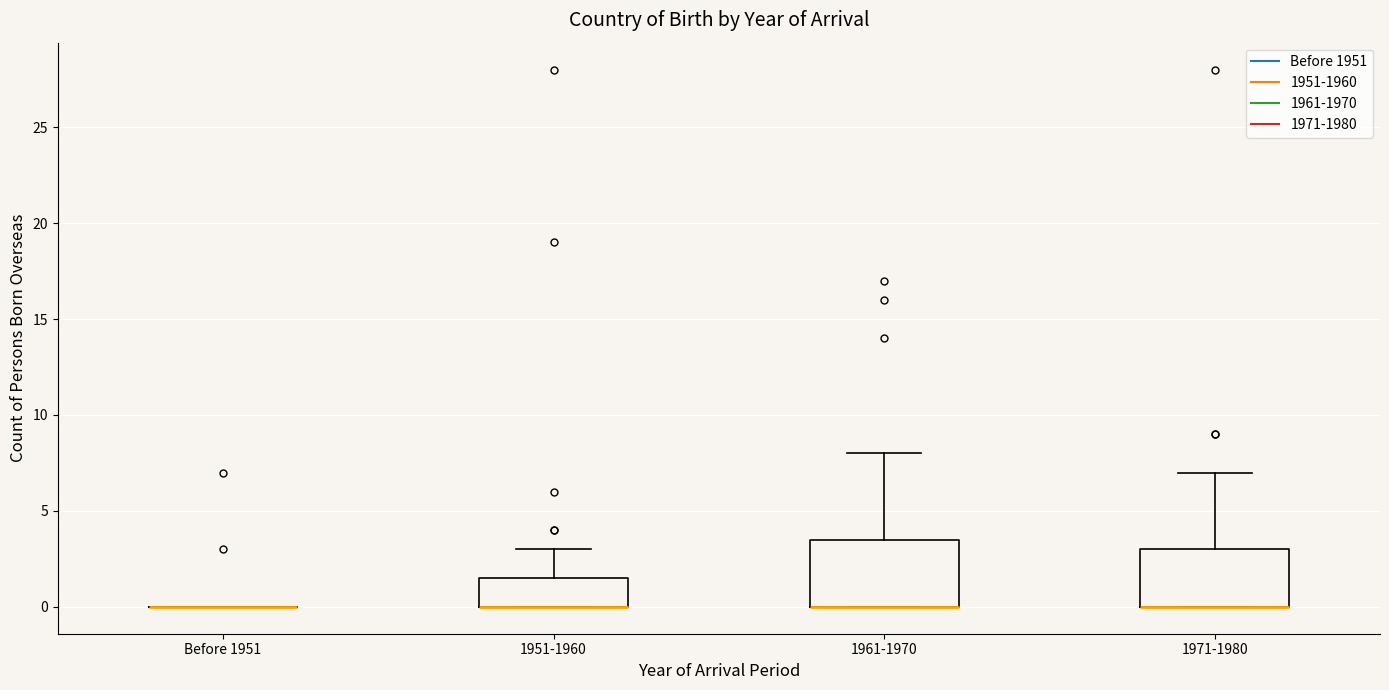

Reading left to right, transcribe this box plot: for each box, give where its median line is, the range the box spans, and where its two whiskers end, as read against the y-axis. The values are not printed on the chart, so give them approximately, as read against the axis.

Before 1951: box collapsed to a line at 0.0, whiskers 0.0 to 0.0
1951-1960: median 0.0 (drawn on the box's lower edge), box 0.0 to 1.5, whiskers 0.0 to 3.0
1961-1970: median 0.0 (drawn on the box's lower edge), box 0.0 to 3.5, whiskers 0.0 to 8.0
1971-1980: median 0.0 (drawn on the box's lower edge), box 0.0 to 3.0, whiskers 0.0 to 7.0